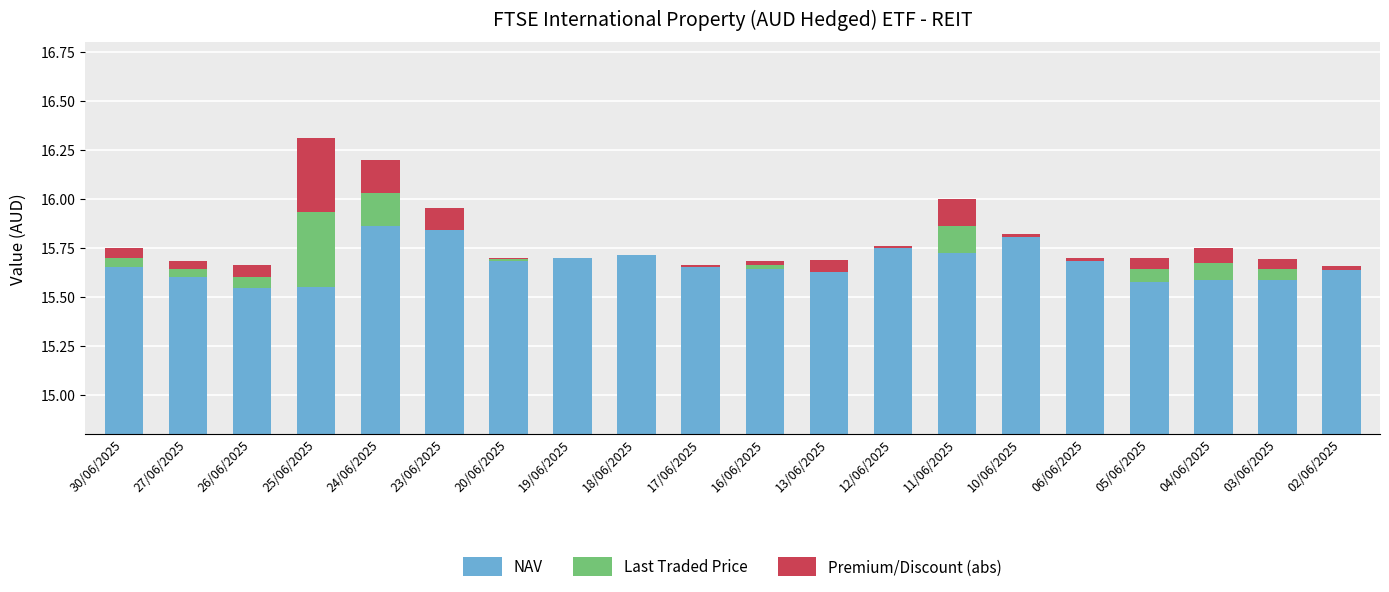

Reading left to right, list all the values displayed in this chart.

NAV: 30/06/2025=15.7	27/06/2025=15.6	26/06/2025=15.5	25/06/2025=15.5	24/06/2025=15.9	23/06/2025=15.8	20/06/2025=15.7	19/06/2025=15.7	18/06/2025=15.7	17/06/2025=15.7	16/06/2025=15.6	13/06/2025=15.6	12/06/2025=15.7	11/06/2025=15.7	10/06/2025=15.8	06/06/2025=15.7	05/06/2025=15.6	04/06/2025=15.6	03/06/2025=15.6	02/06/2025=15.6
Last Traded Price: 30/06/2025=0.0	27/06/2025=0.0	26/06/2025=0.1	25/06/2025=0.4	24/06/2025=0.2	23/06/2025=0.0	20/06/2025=0.0	19/06/2025=0.0	18/06/2025=0.0	17/06/2025=0.0	16/06/2025=0.0	13/06/2025=0.0	12/06/2025=0.0	11/06/2025=0.1	10/06/2025=0.0	06/06/2025=0.0	05/06/2025=0.1	04/06/2025=0.1	03/06/2025=0.1	02/06/2025=0.0
Premium/Discount (abs): 30/06/2025=0.1	27/06/2025=0.0	26/06/2025=0.1	25/06/2025=0.4	24/06/2025=0.2	23/06/2025=0.1	20/06/2025=0.0	19/06/2025=0.0	18/06/2025=0.0	17/06/2025=0.0	16/06/2025=0.0	13/06/2025=0.1	12/06/2025=0.0	11/06/2025=0.1	10/06/2025=0.0	06/06/2025=0.0	05/06/2025=0.1	04/06/2025=0.1	03/06/2025=0.1	02/06/2025=0.0